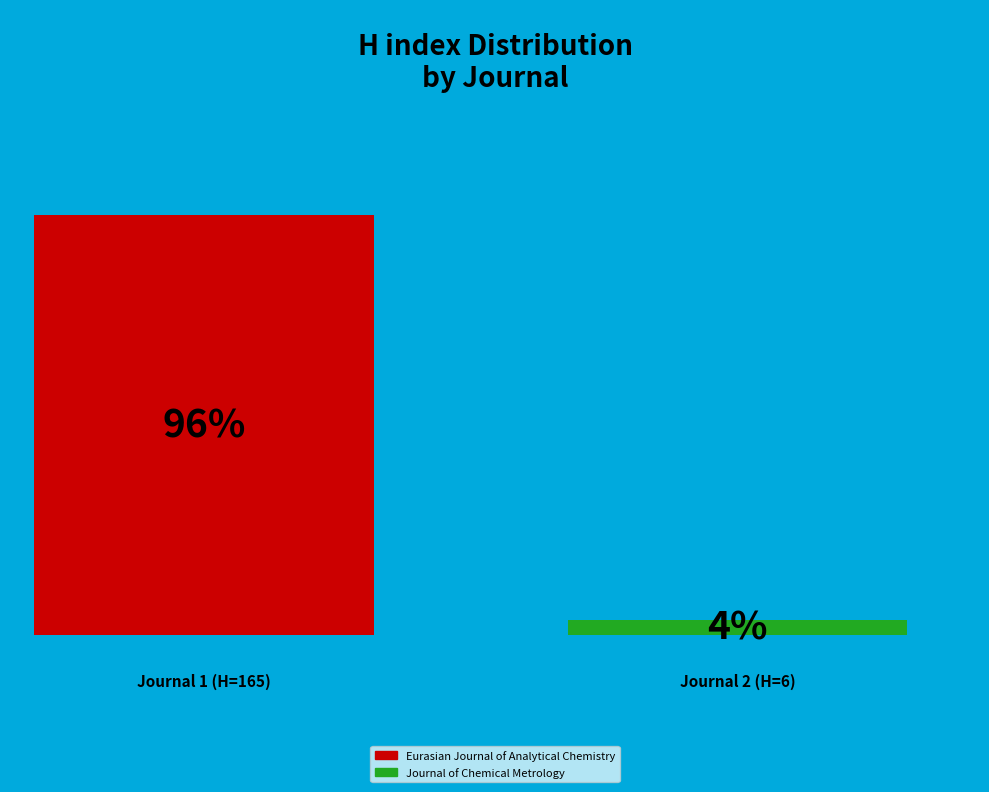

Which slice is the largest?

Eurasian Journal of Analytical Chemistry